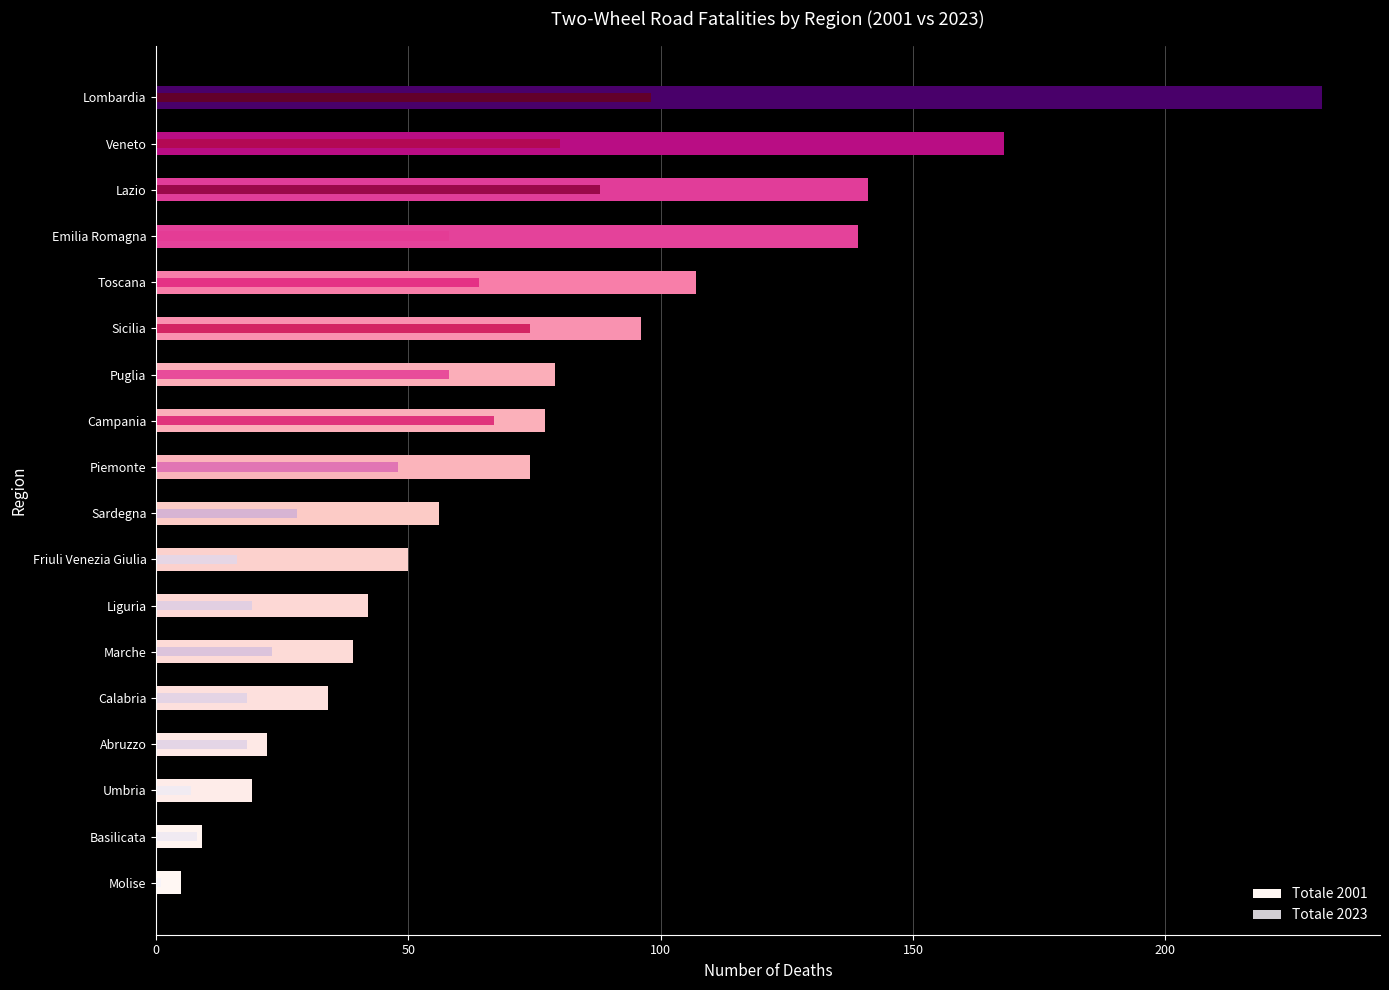

Does the chart contain any negative values?

No